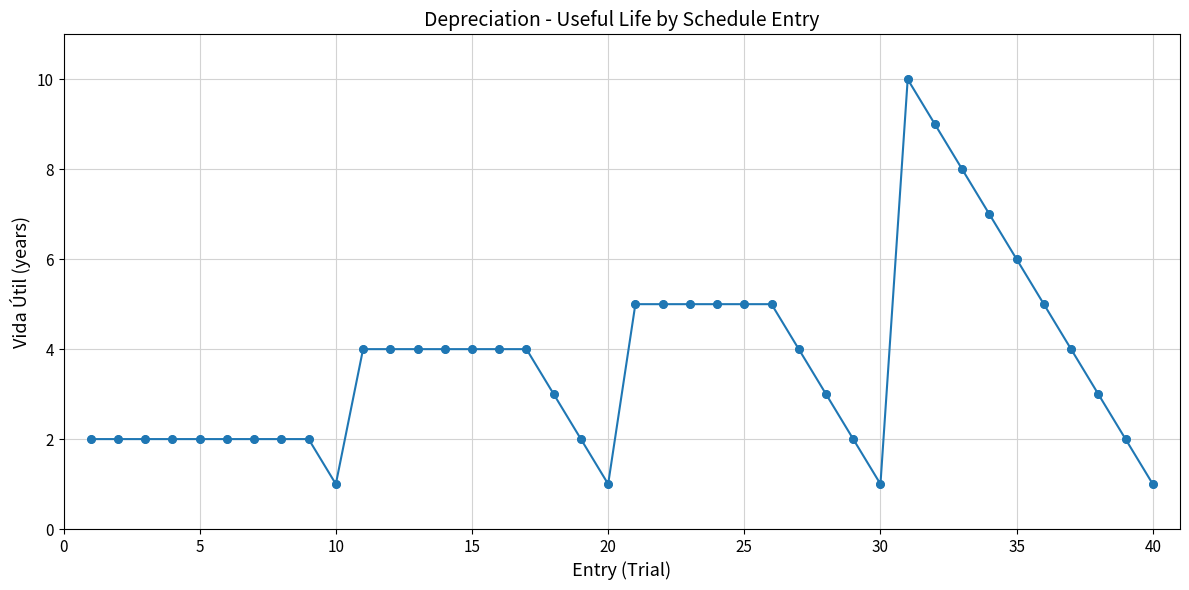

What is the maximum value shown in the chart?

10